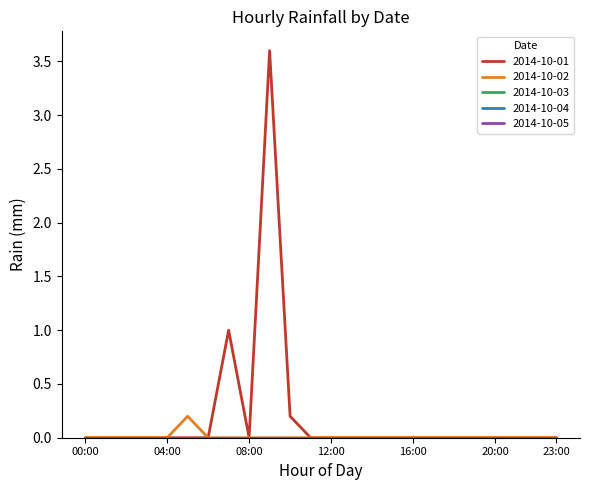

Does the chart have visible grid lines?

No